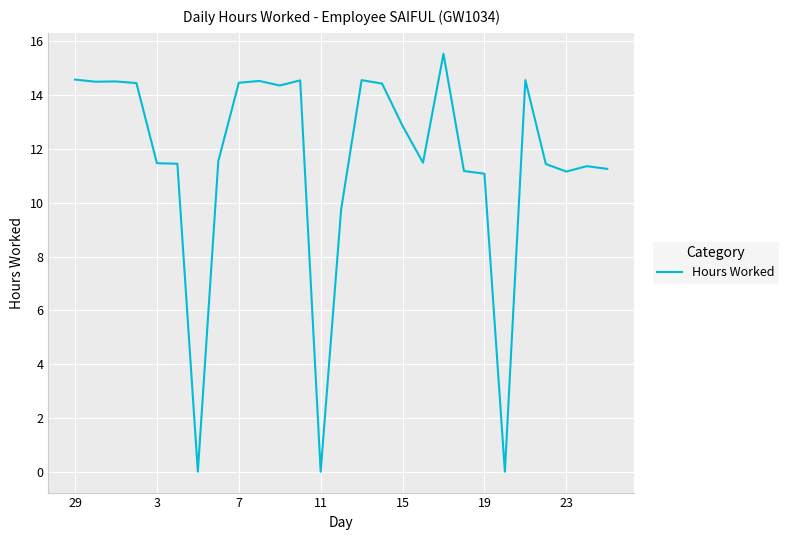

What is the maximum value shown in the chart?

15.5